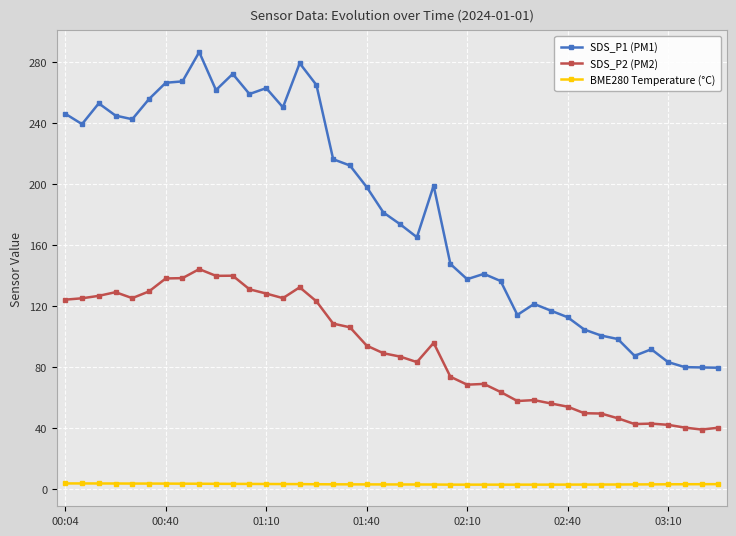

What is the sum of all BME280 Temperature (°C) values?

136.5